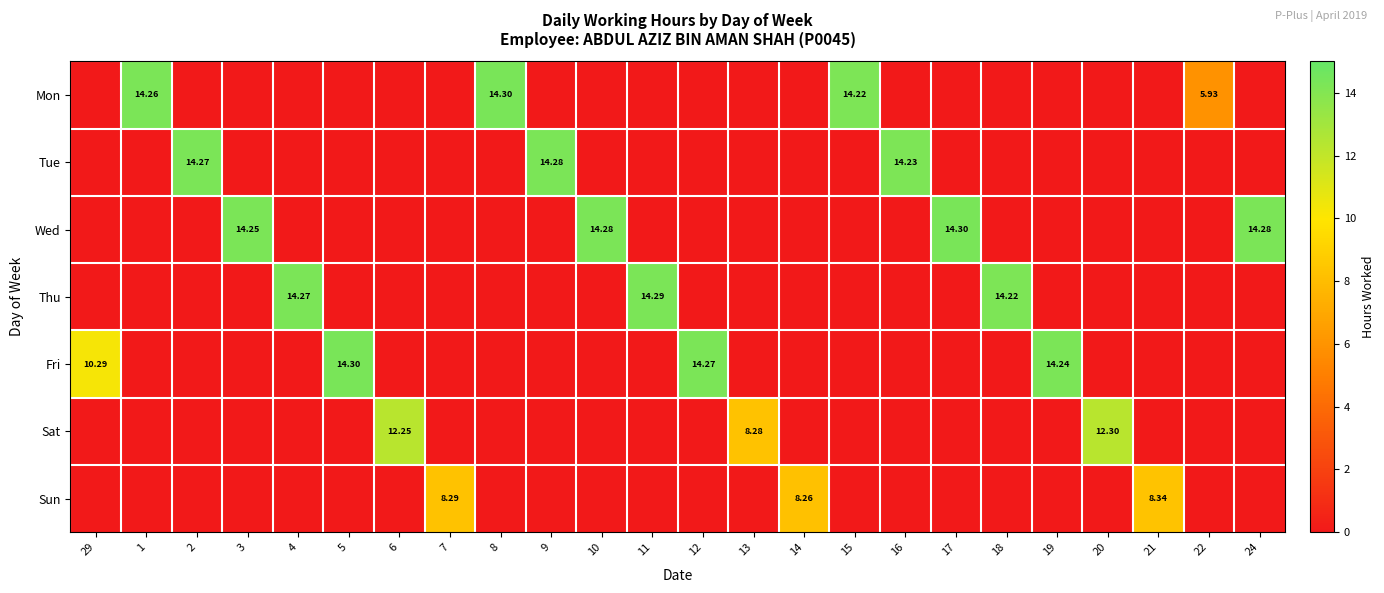

What is the sum of all Wed values?

57.1